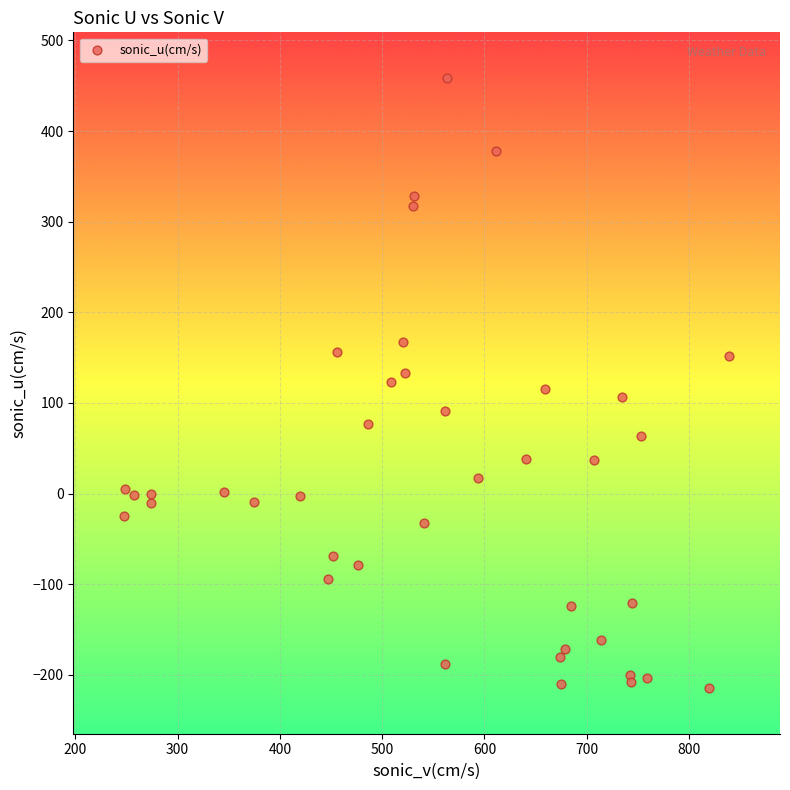

What is the range of X values (max minus min)?

591